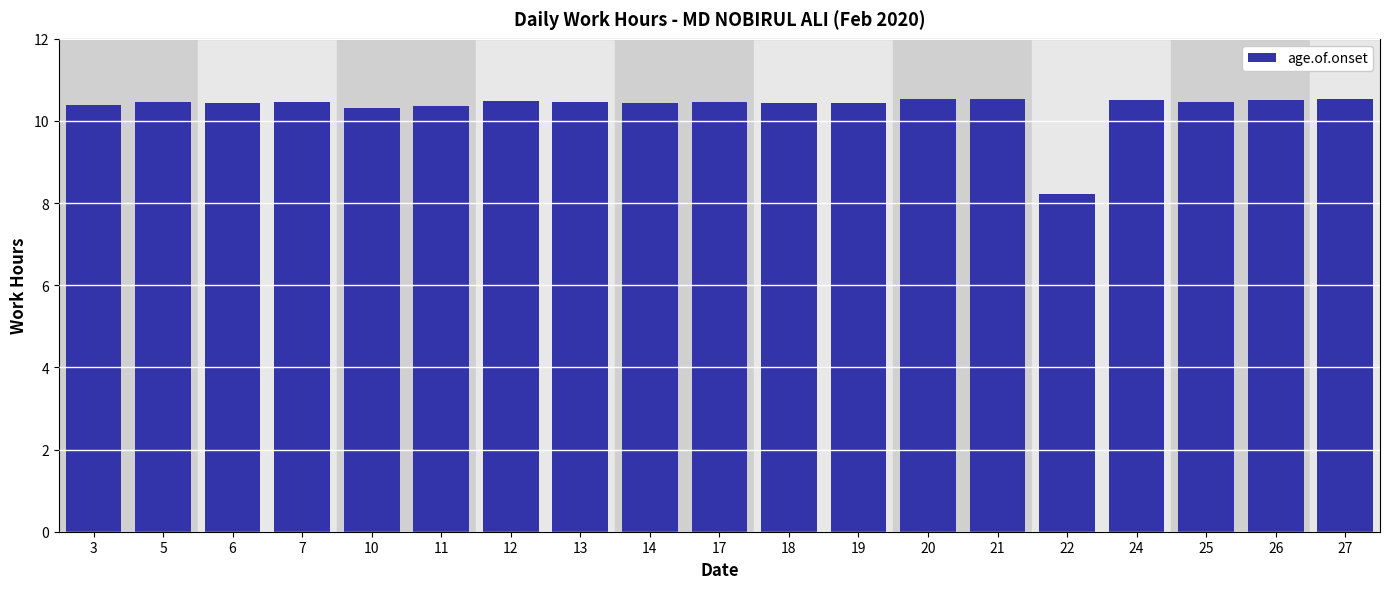

True or false: the data shows 13.7 at 20.

False